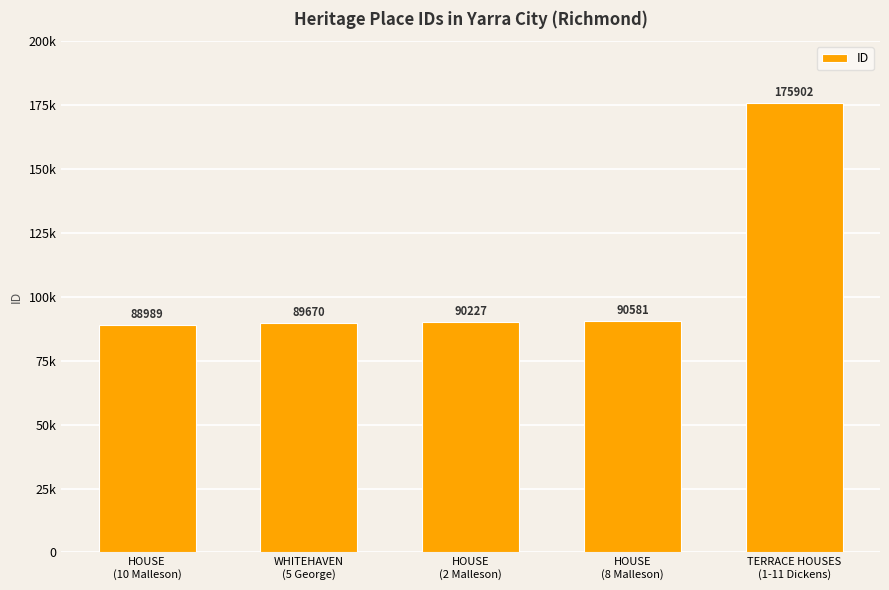

What is the smallest value displayed?

88989